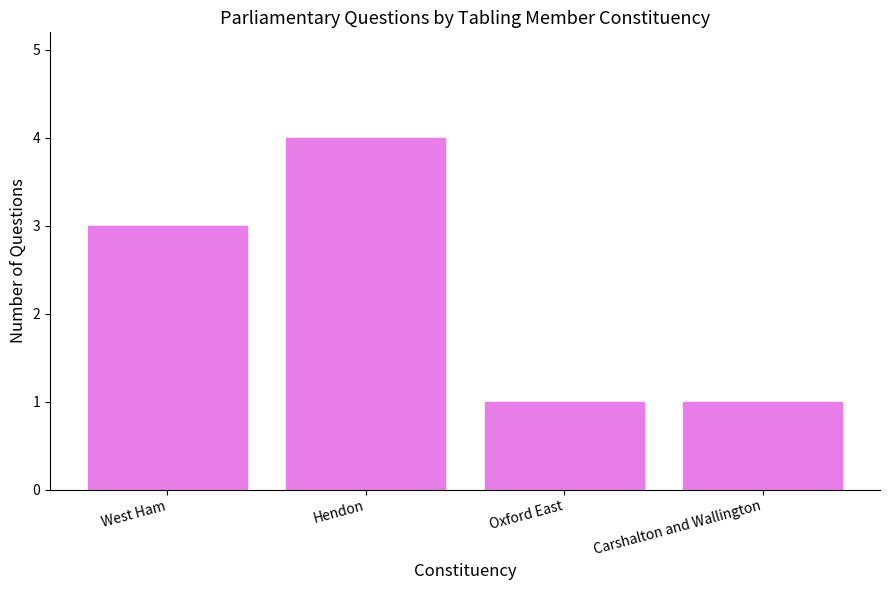

Which category has the highest value across all series?

Hendon